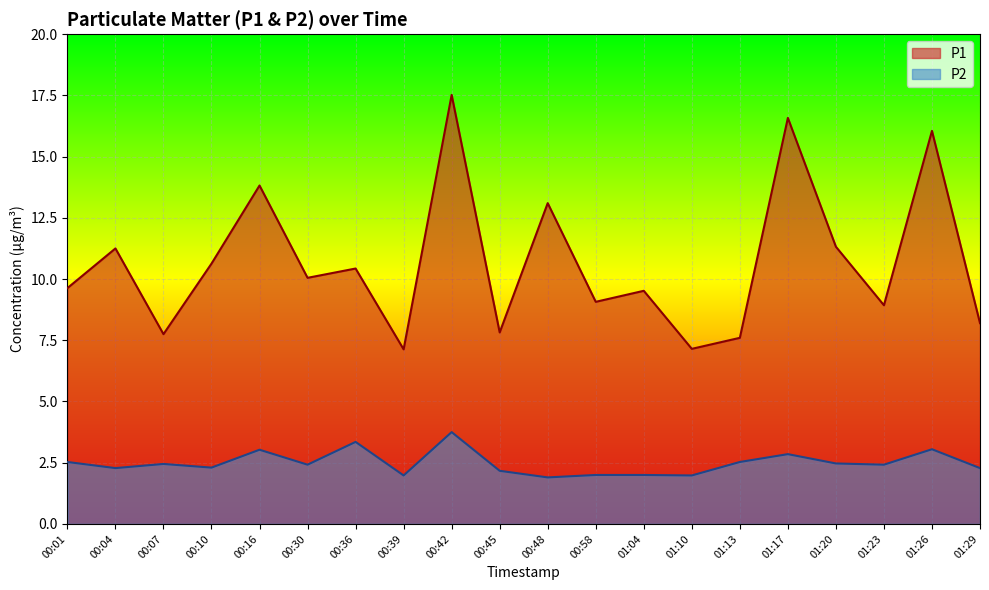

At which category is the sum across all series the highest?

00:42